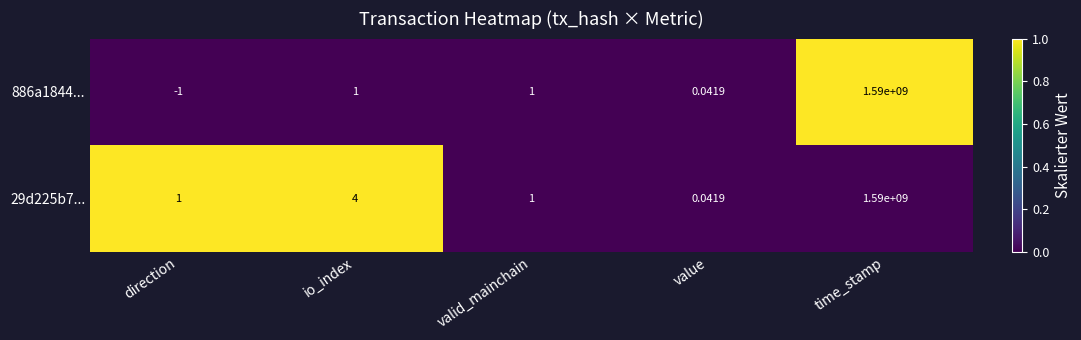

How many data points does each series have?

5